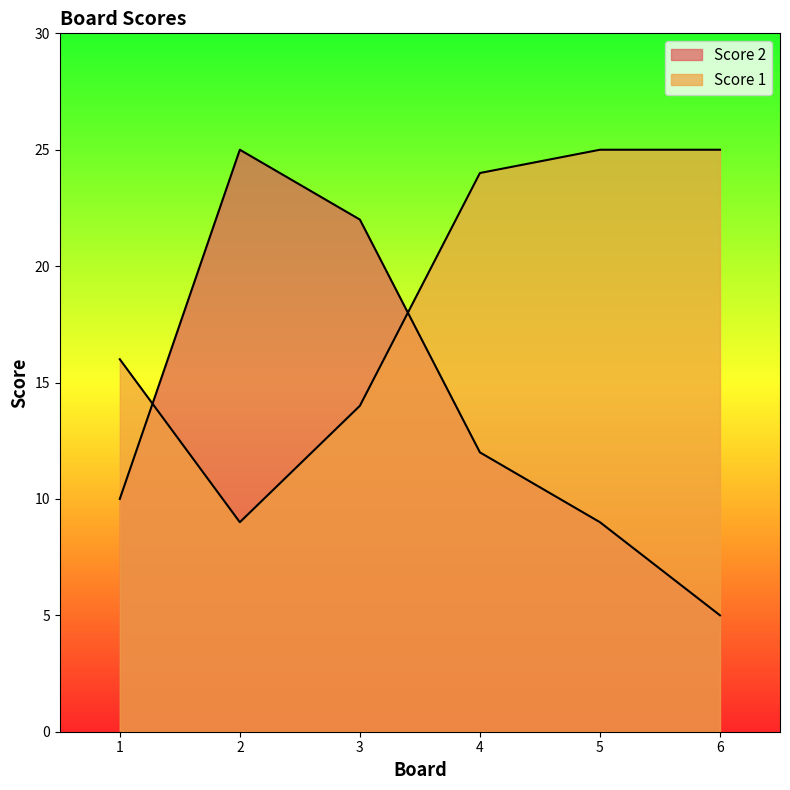

What is the approximate value of Score 2 at 3, to the nearest 5?

20